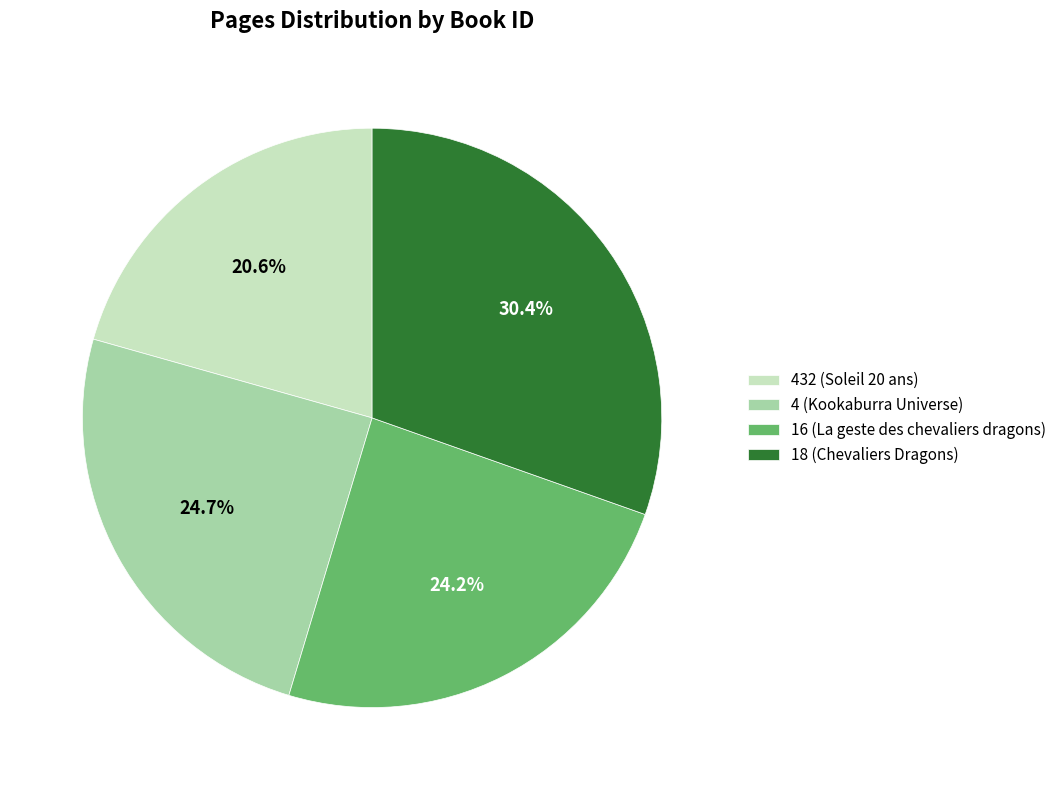

Does any single category account for the majority?

No